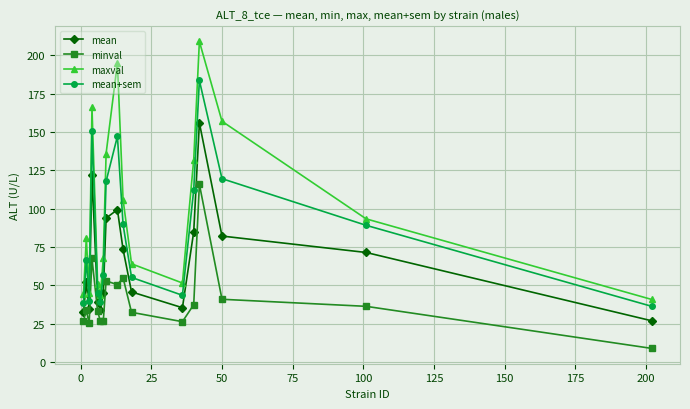

List the series in order of their overall mean, highest first.

maxval, mean+sem, mean, minval